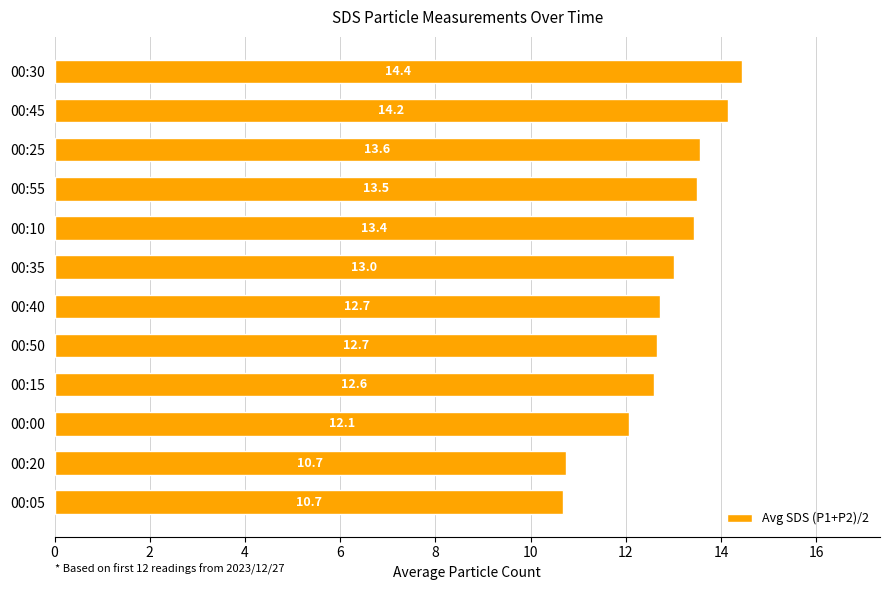

Which category has the highest value across all series?

00:30